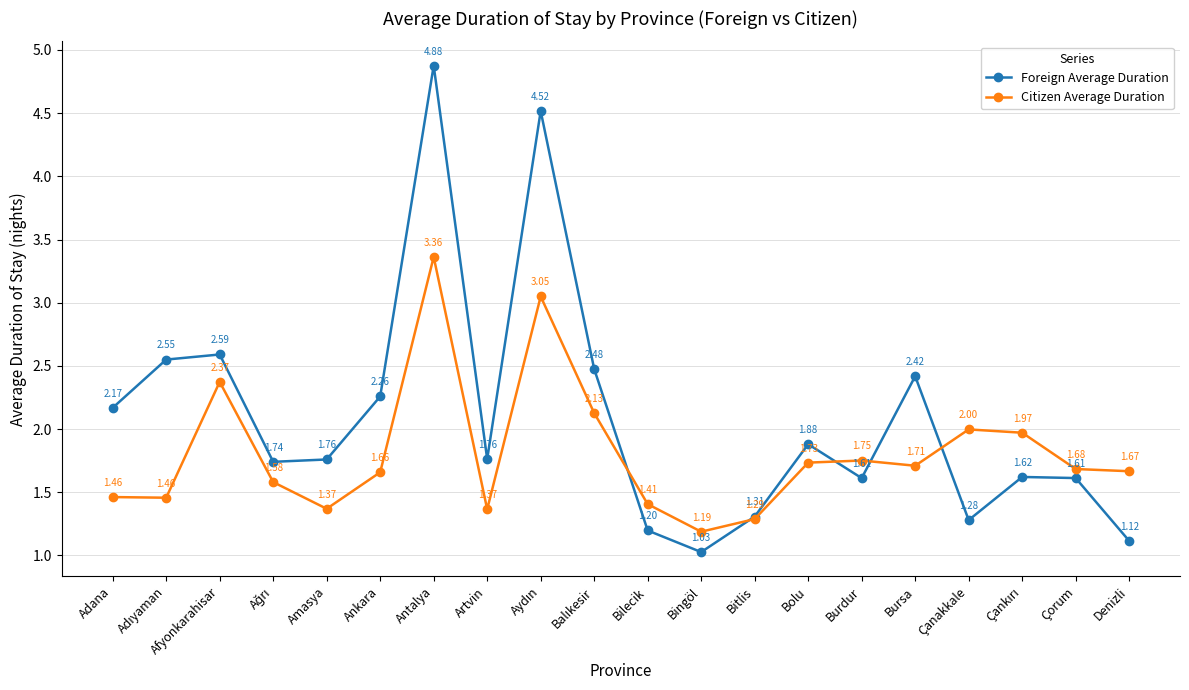

What is the difference between the highest and lowest values at Çanakkale?

0.7